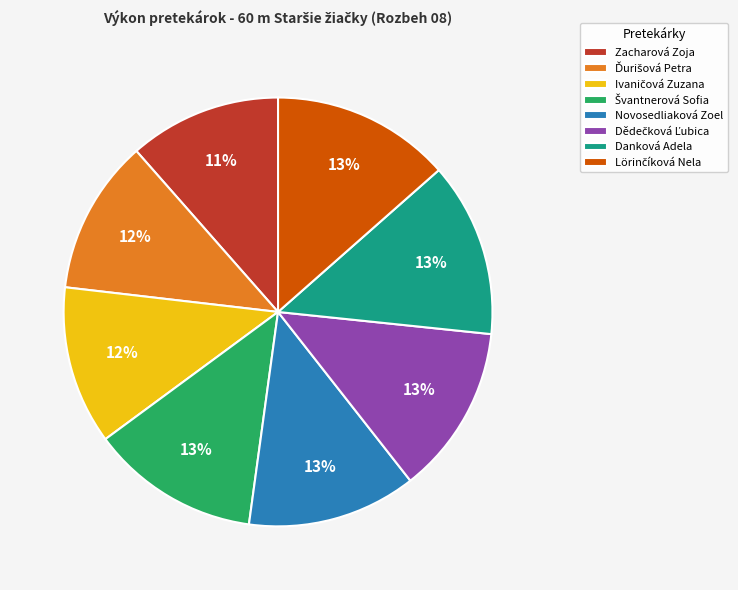

To the nearest percent, what portion does Novosedliaková Zoel represent?

13%